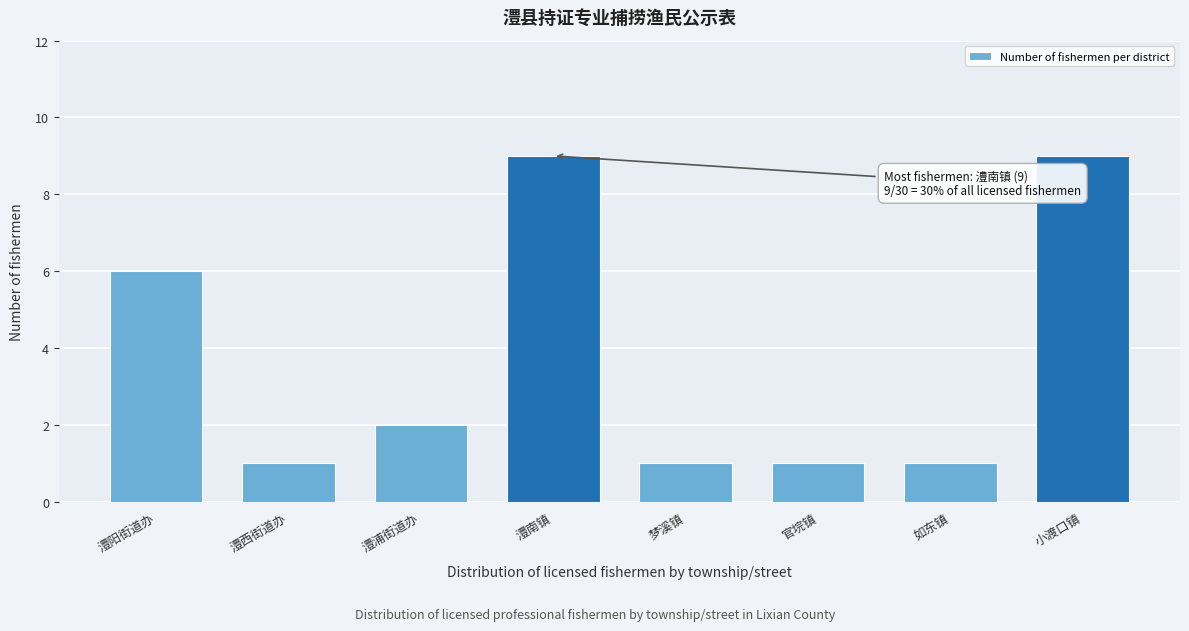

Reading left to right, extract all data points from this chart.

澧阳街道办=6	澧西街道办=1	澧浦街道办=2	澧南镇=9	梦溪镇=1	官垸镇=1	如东镇=1	小渡口镇=9